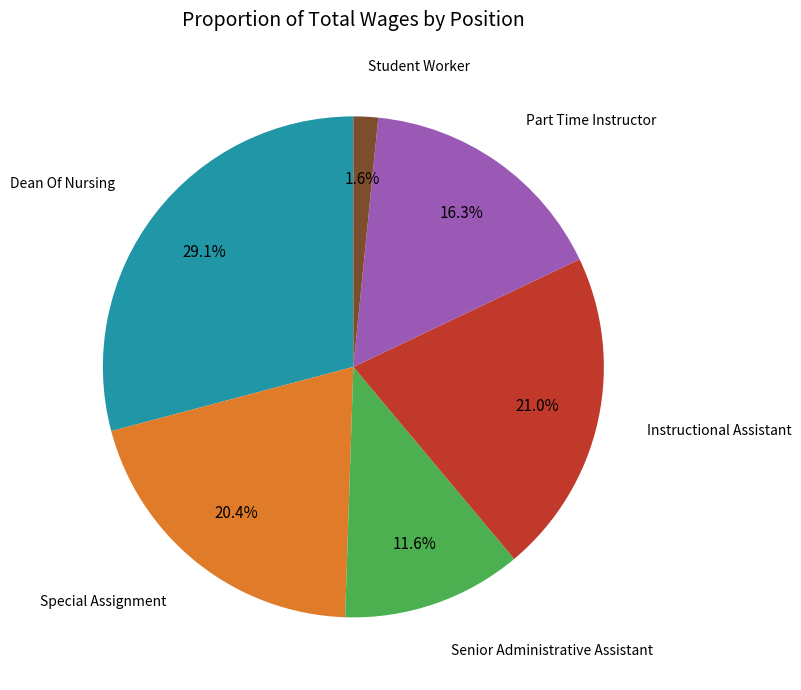

Is there a majority slice in this chart?

No